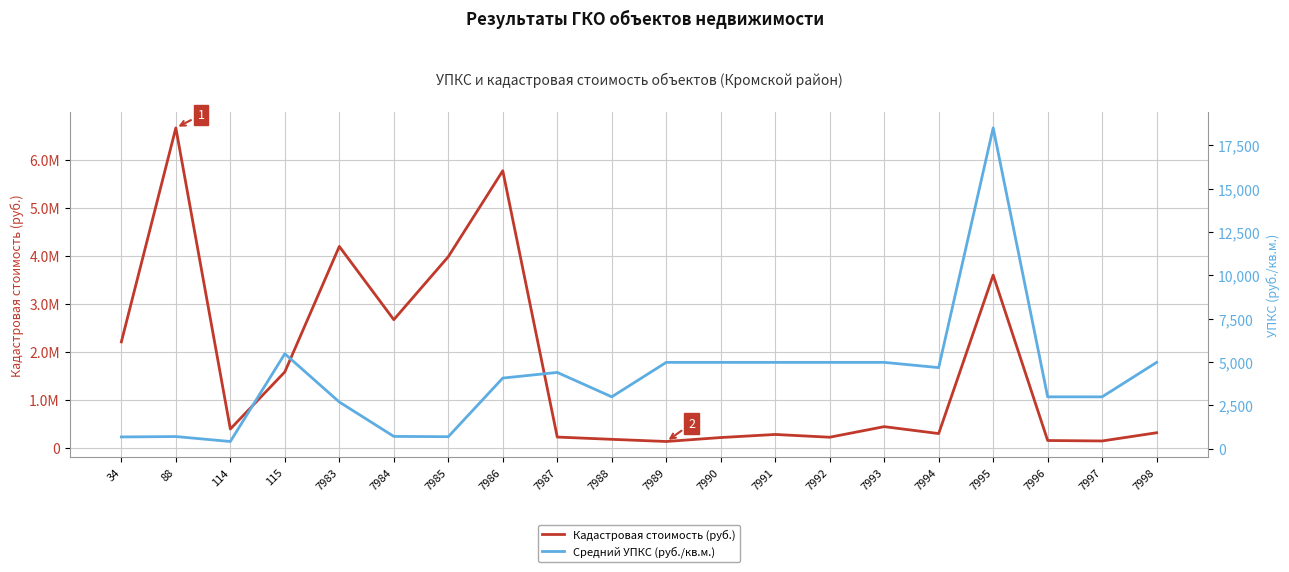

True or false: Кадастровая стоимость (руб.) has more than 0 points higher than both neighbors.

True